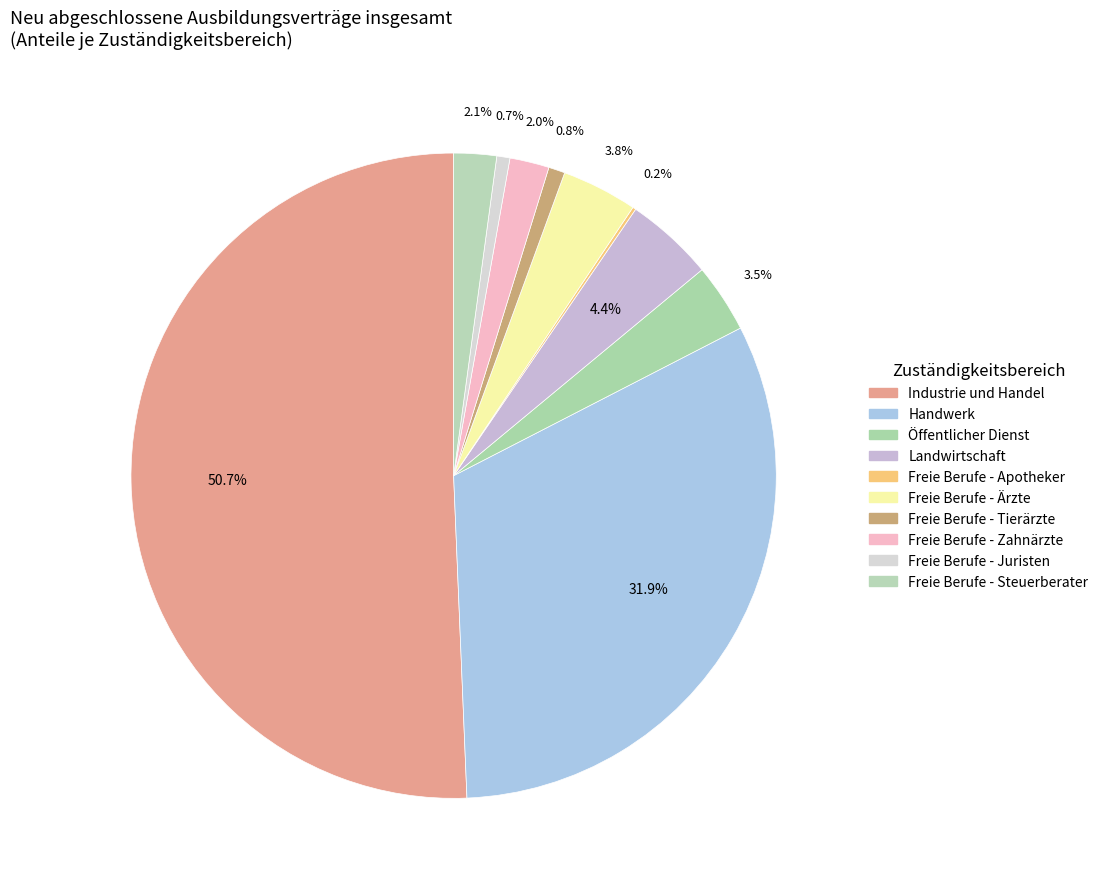

How many segments does this pie chart have?

10